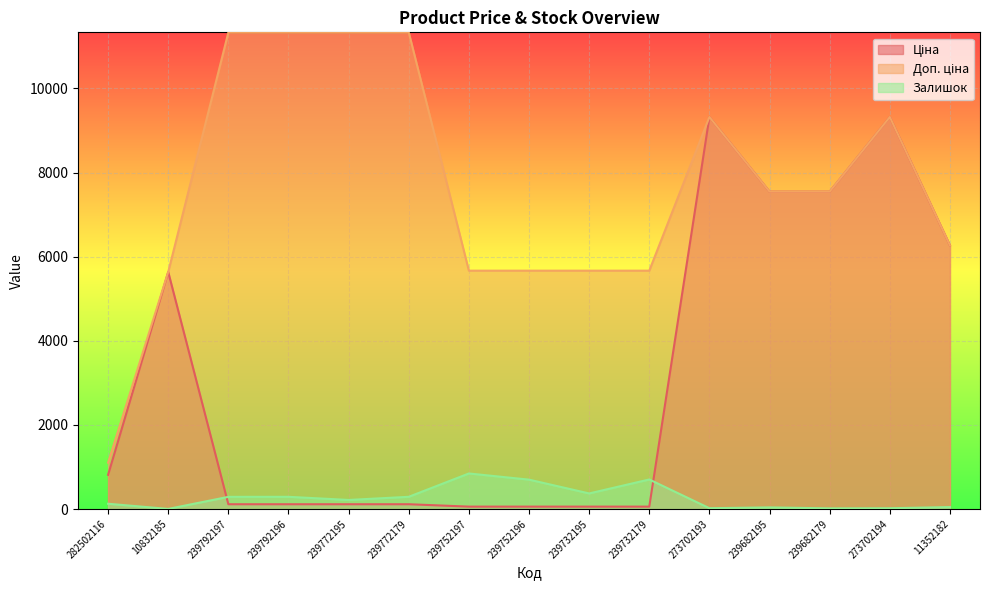

Is the value of Ціна at 239732195 greater than the value of Доп. ціна at 239772179?

No